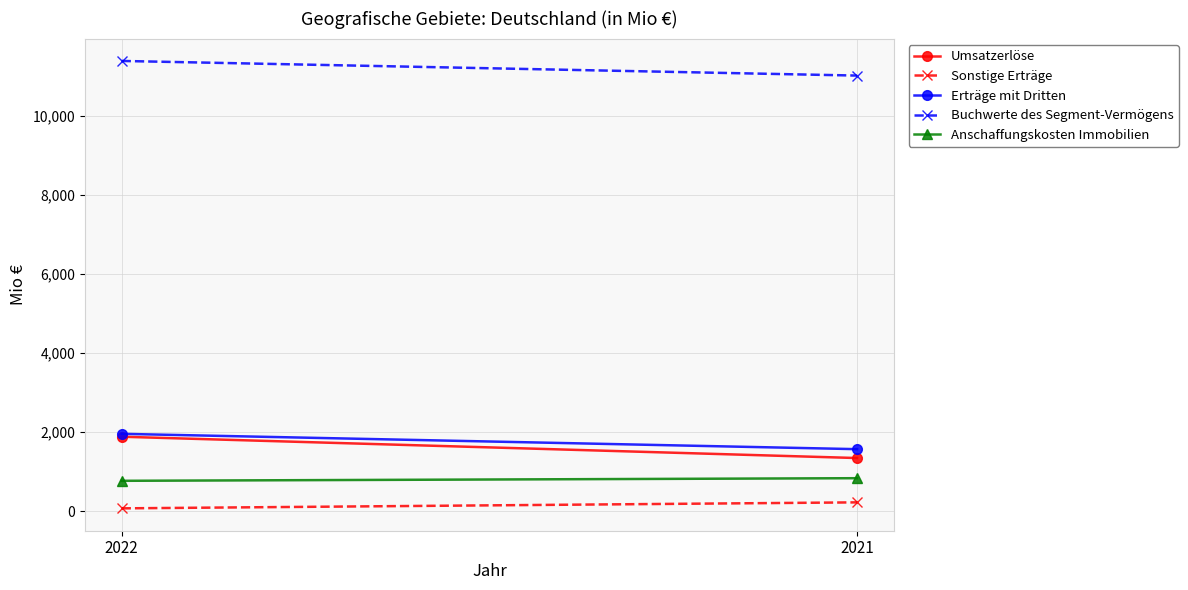

What value does the Anschaffungskosten Immobilien series have at 2022?

770.3